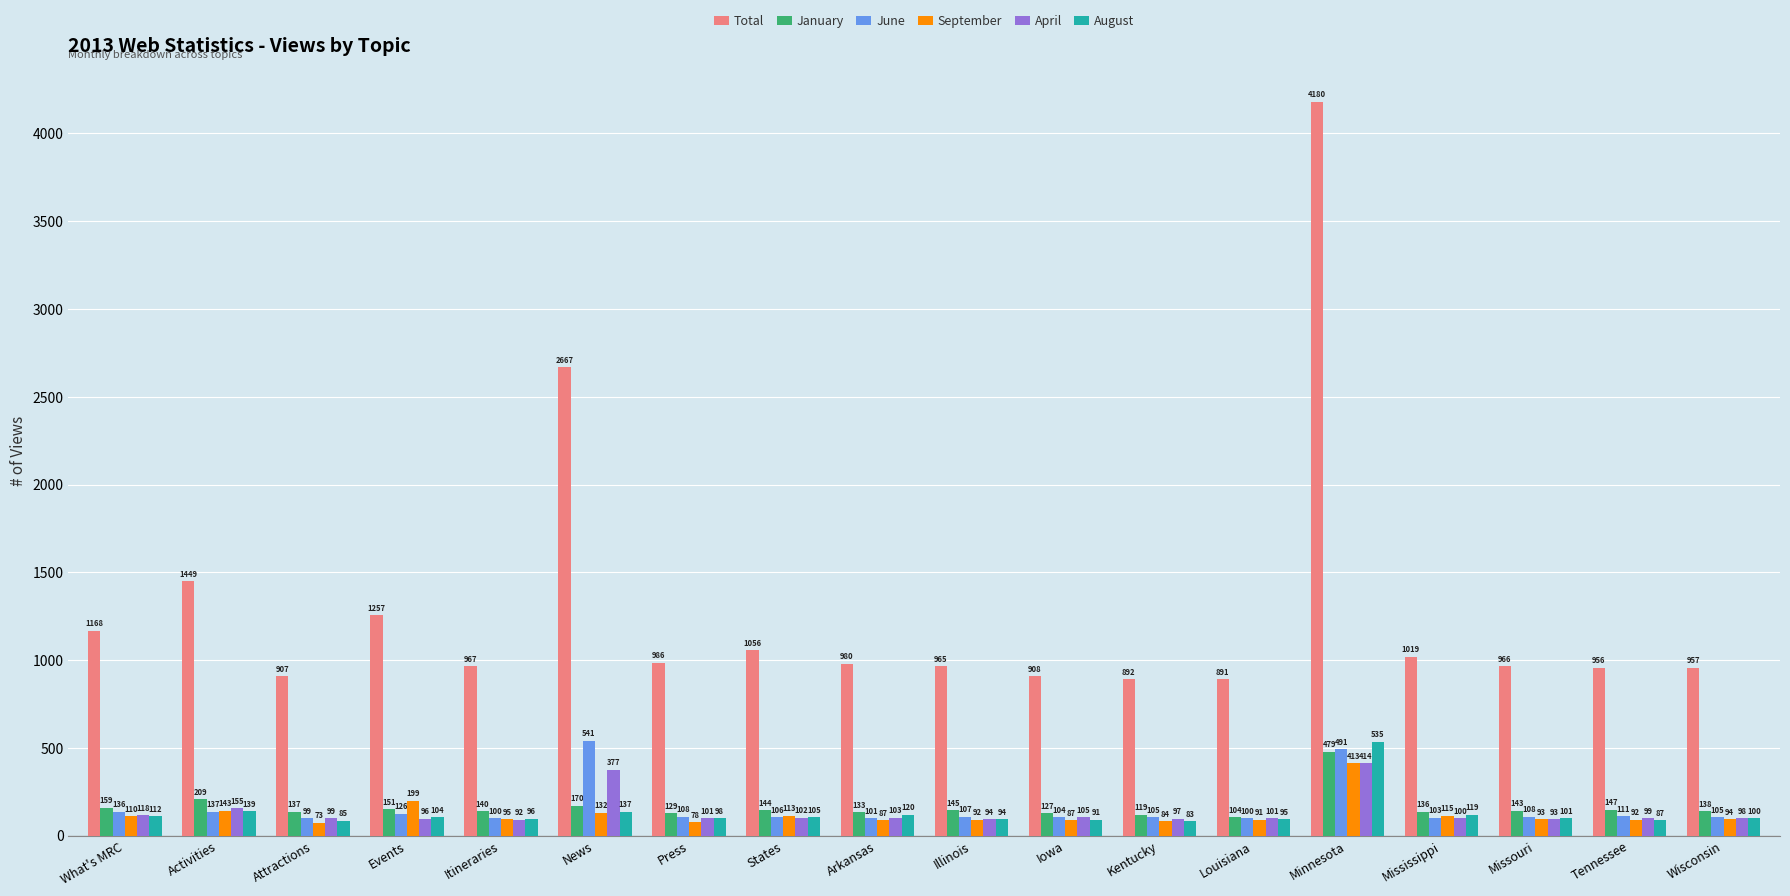

Between Attractions and Wisconsin, which series saw the biggest shift?

Total